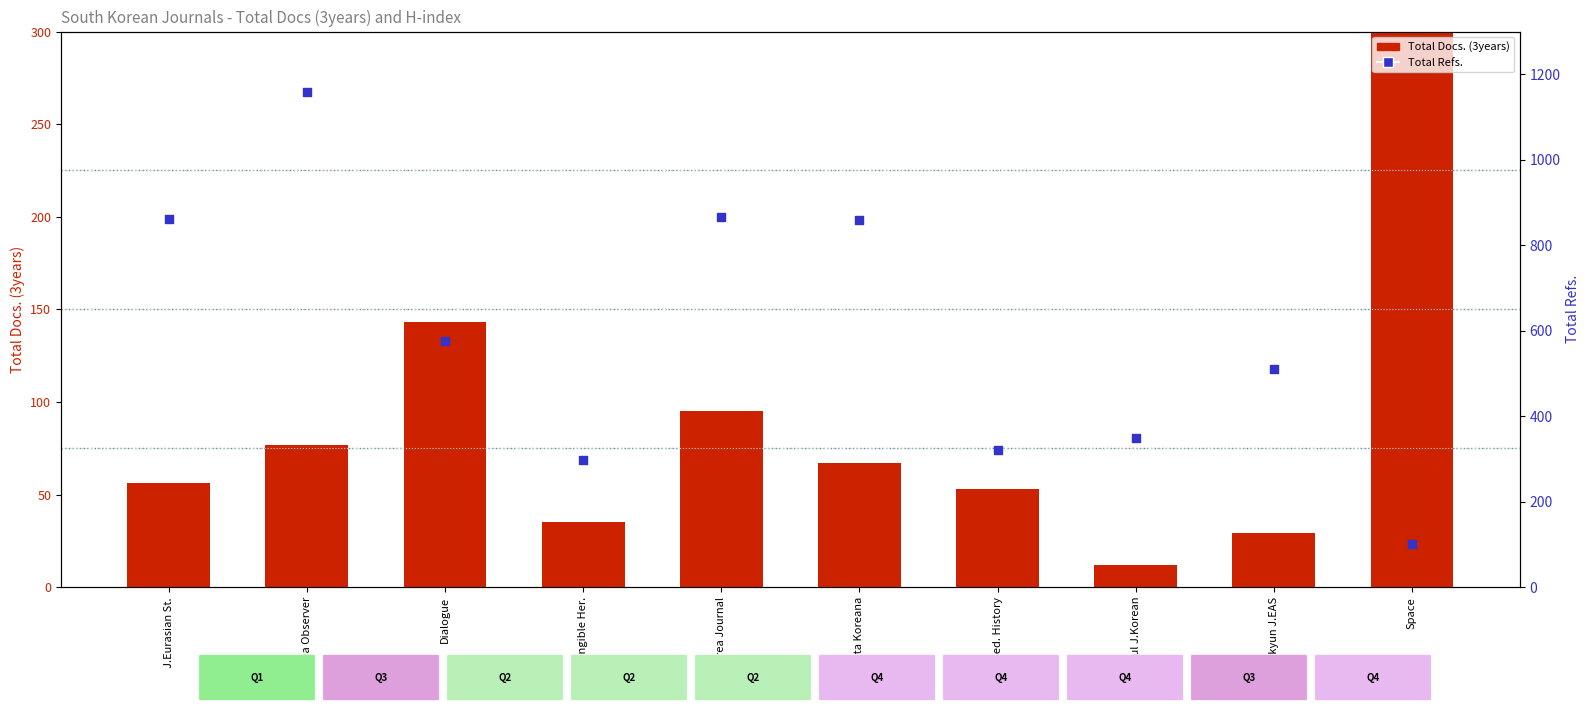

Which series reaches the maximum Y coordinate?

Total Refs.